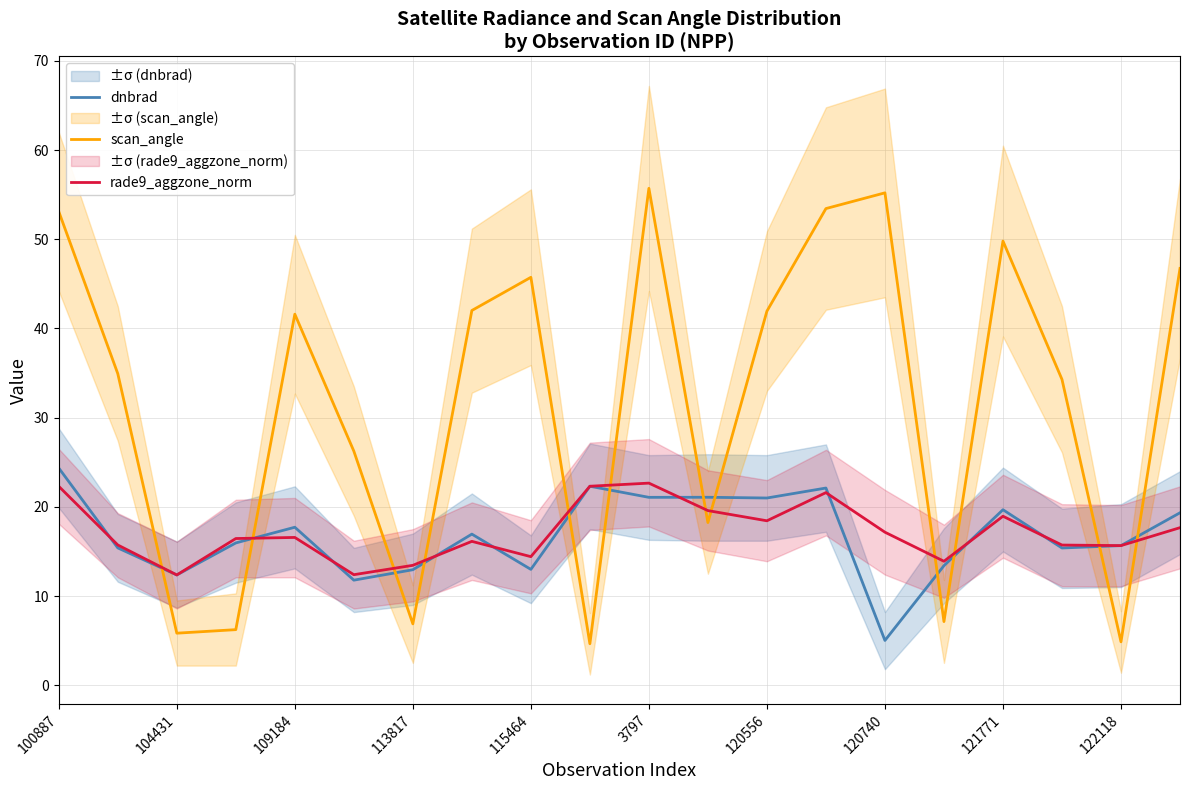

Where is the first local maximum for dnbrad?

109184